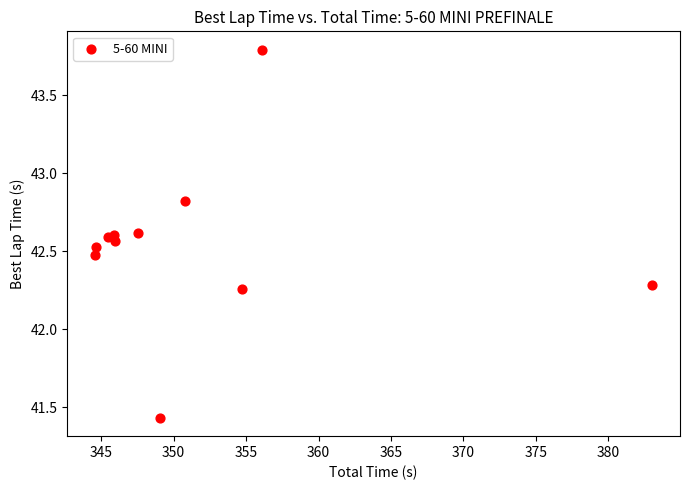

What is the range of X values (max minus min)?

38.5